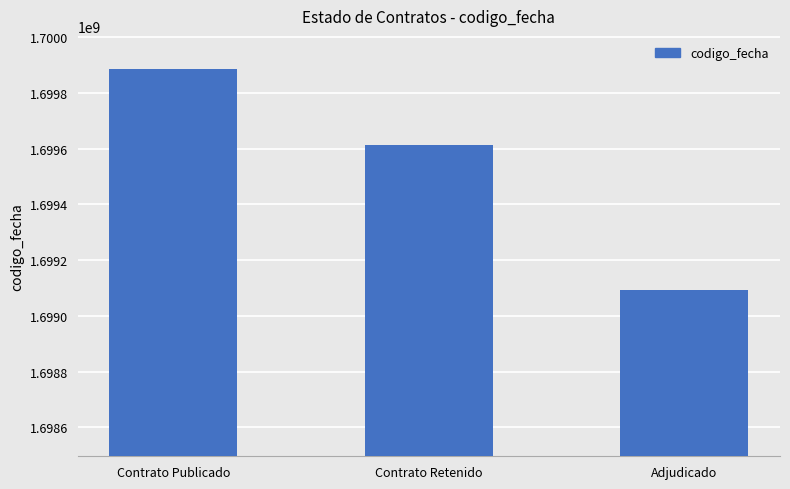

What is the smallest value displayed?

1699091651